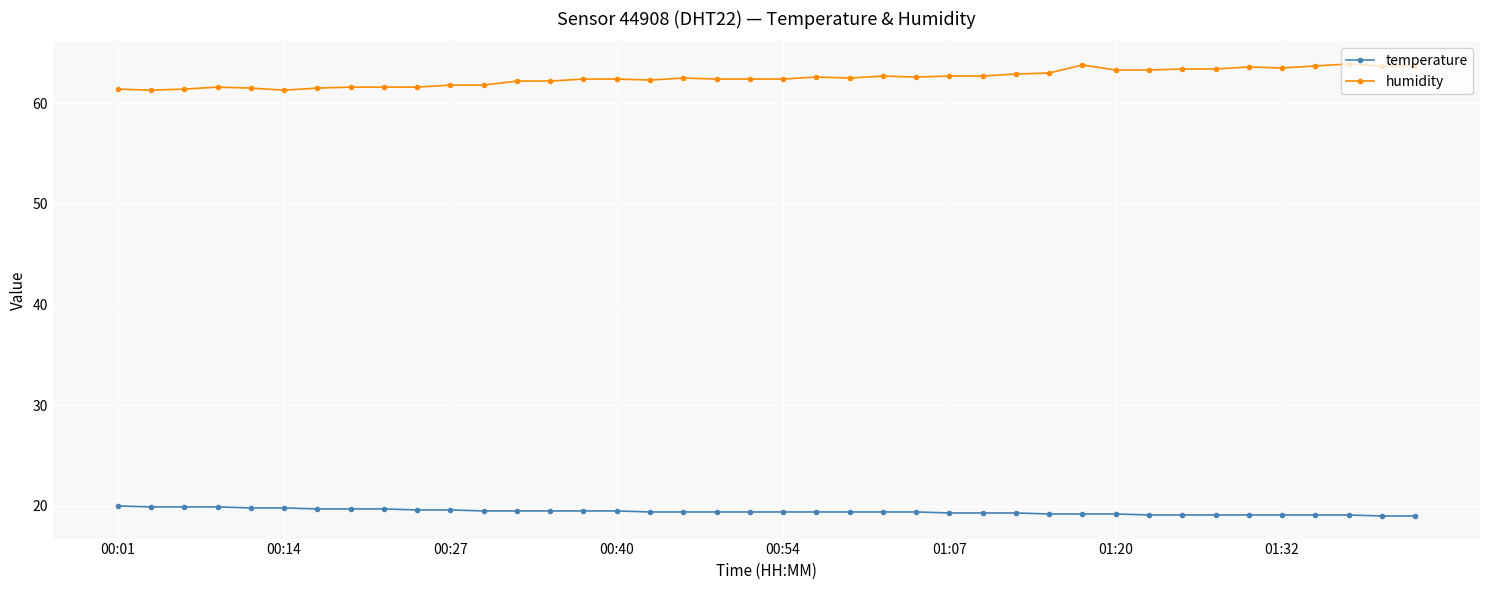

How many values in the humidity series are below 62?

12